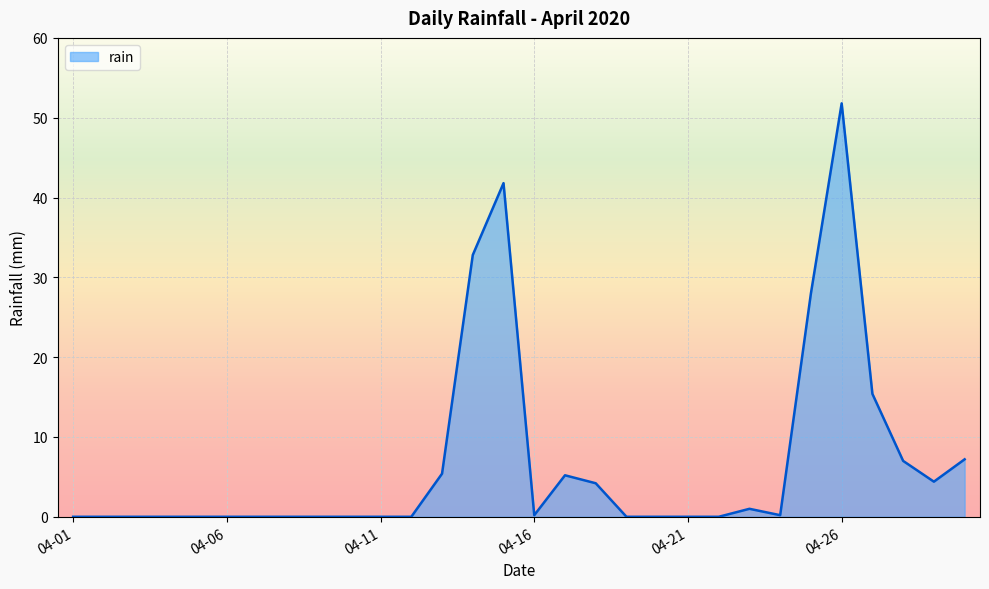

What is the greatest value displayed?

51.8